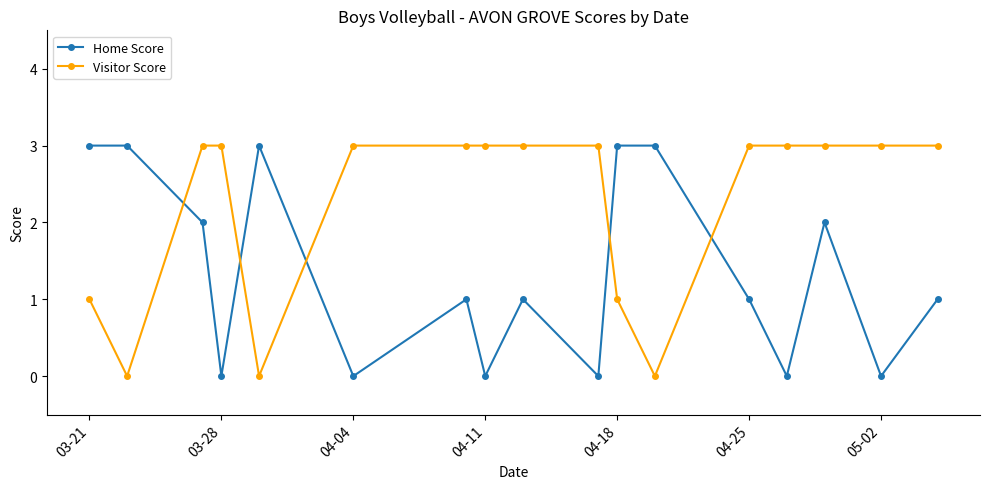

What is the value of the Visitor Score point at the 10th from the left?

3